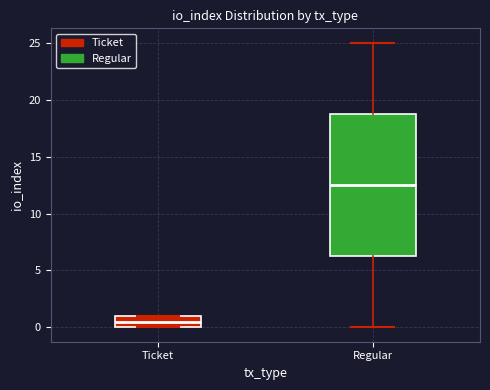

Which box's median line is the lowest?

Ticket